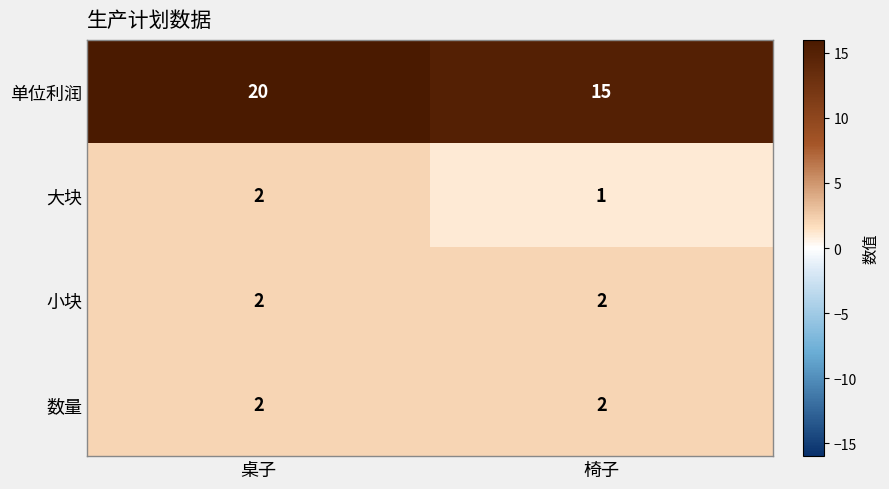

What is the sum of all 数量 values?

4